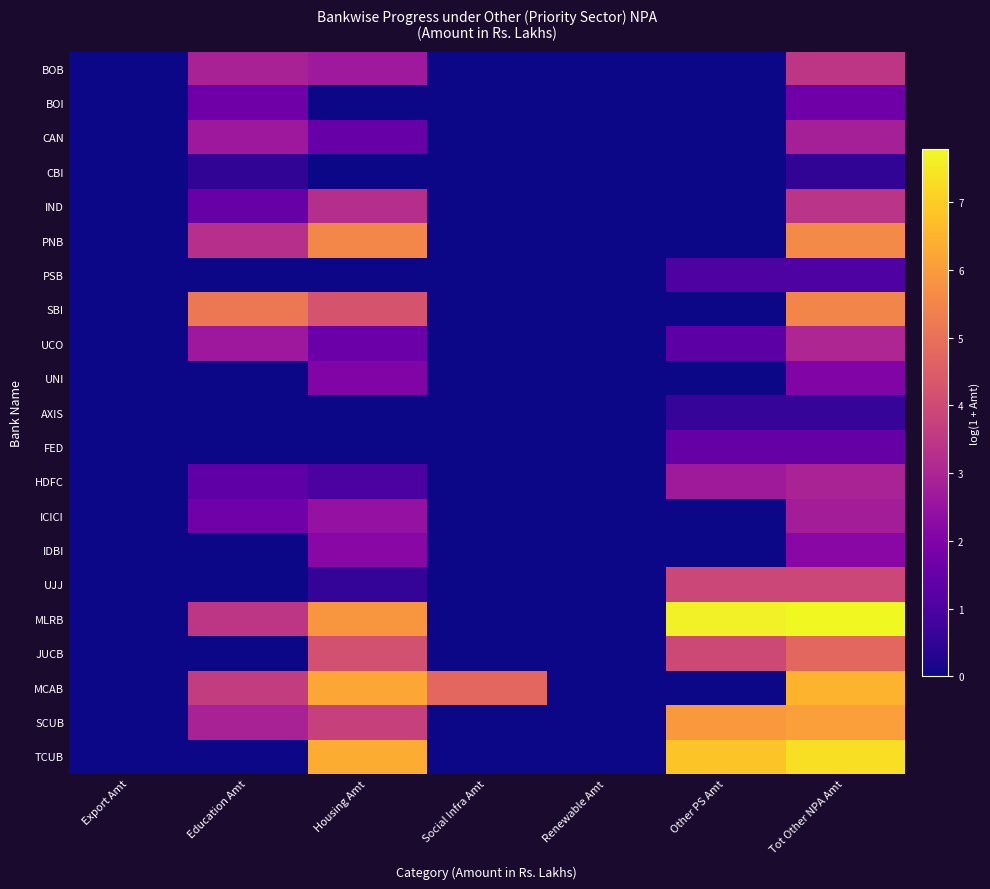

Which label corresponds to the smallest value in the chart?

Export Amt